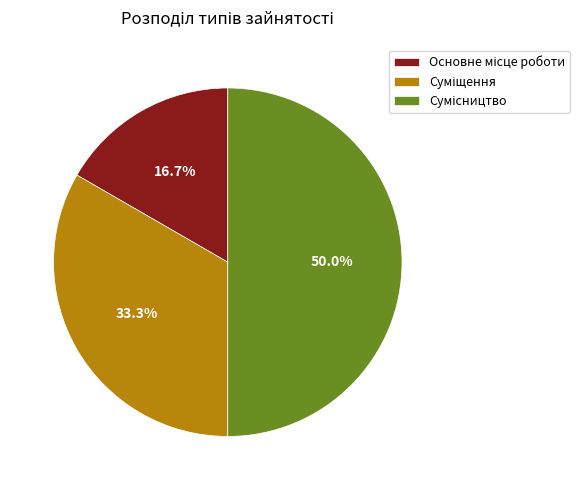

How many slices are in this pie chart?

3